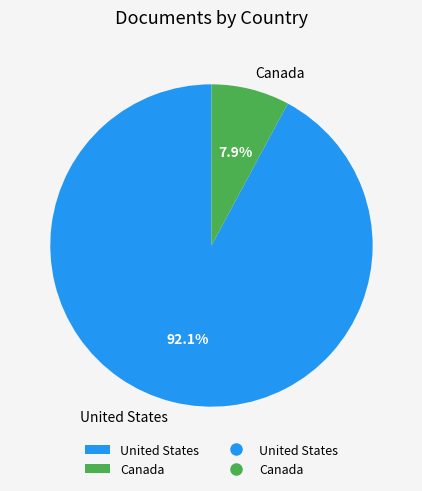

Between Canada and United States, which is larger?

United States